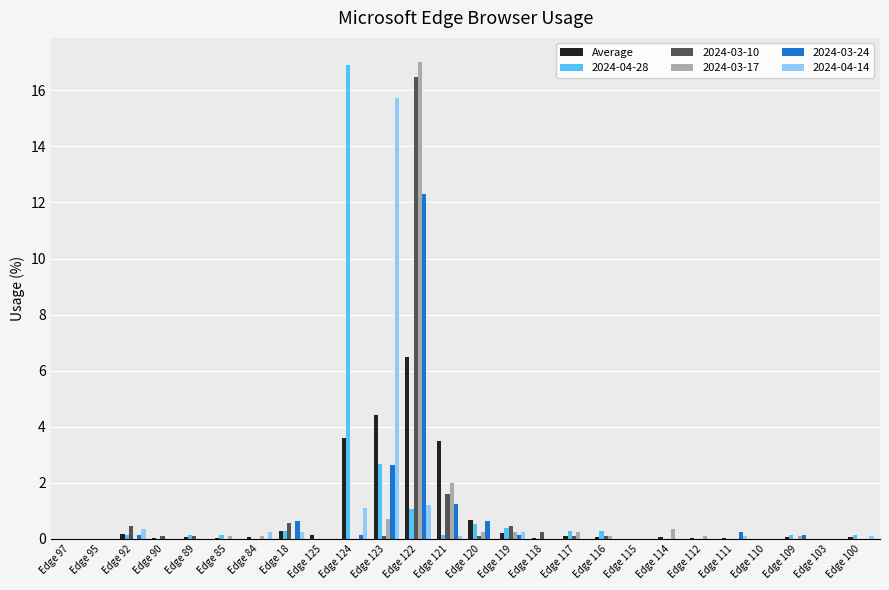

The 2024-03-24 series shows 12.3 at Edge 122. True or false?

True